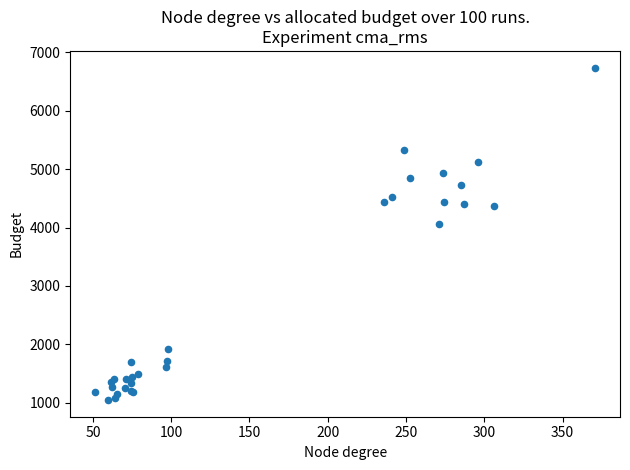

What Y value in the scatter plot is closest to 3891?

4067.1